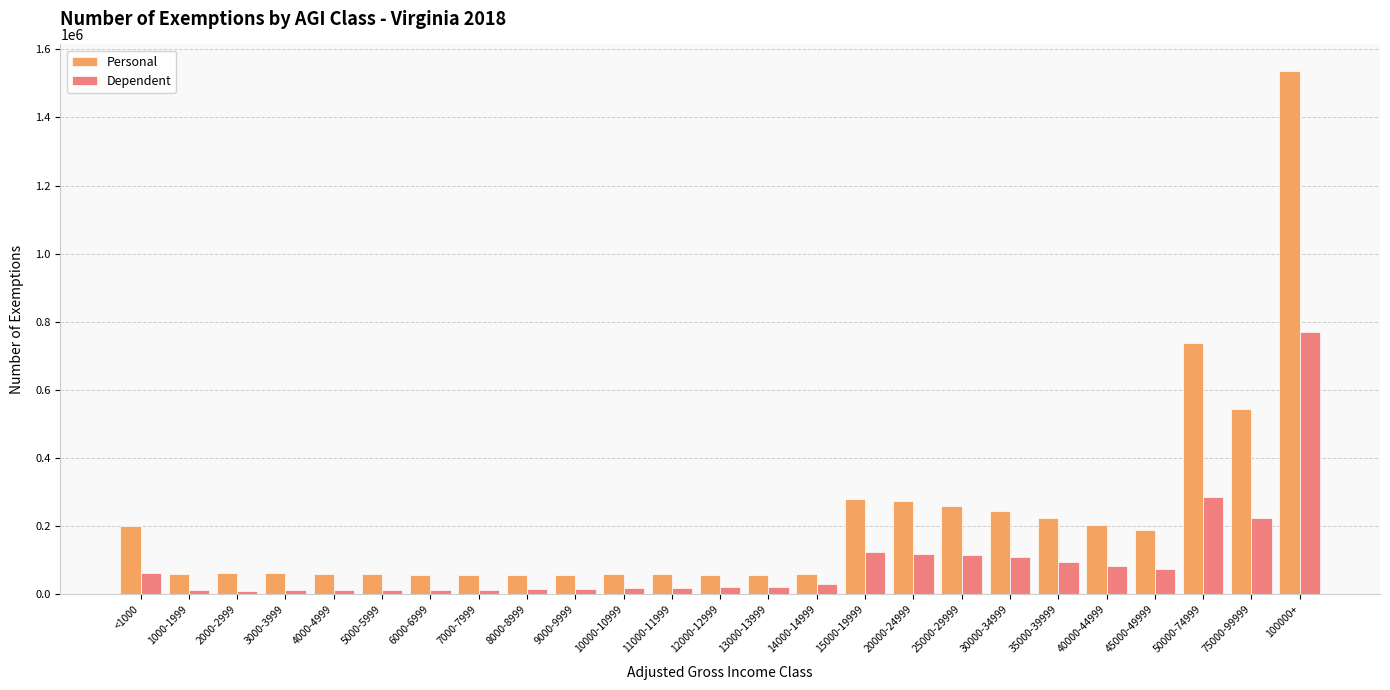

Is the value of Personal at <1000 greater than the value of Dependent at 5000-5999?

Yes